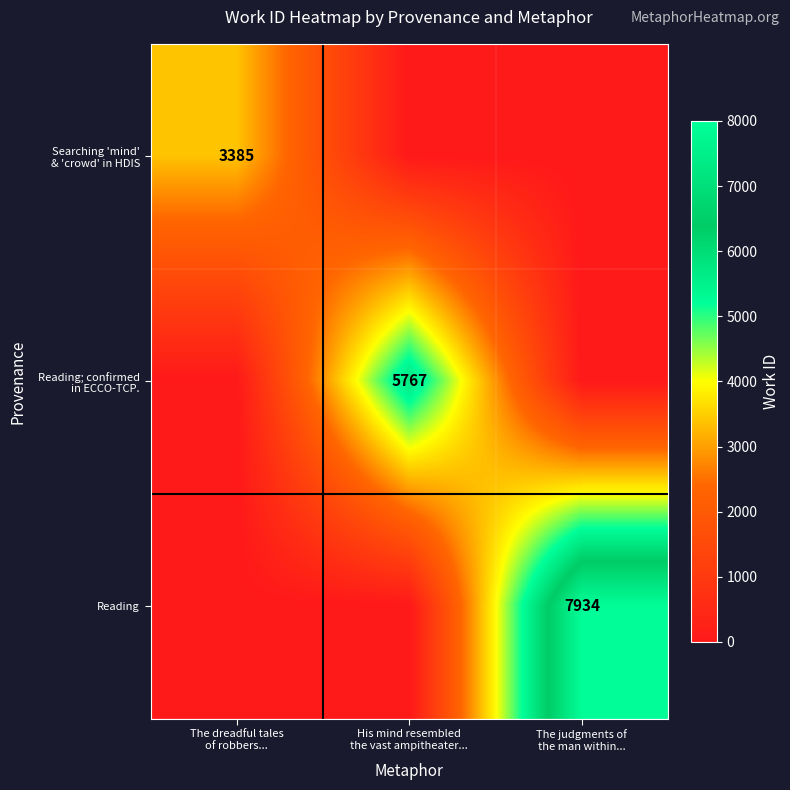

What is the sum of all Searching 'mind' & 'crowd' in HDIS values?

3385